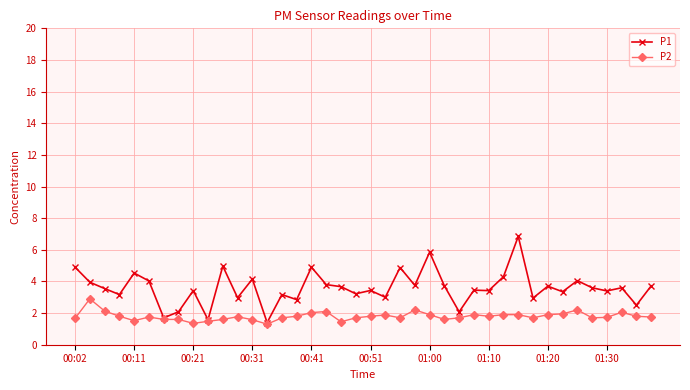

What is the value of the P1 point at the 2nd from the left?

4.0